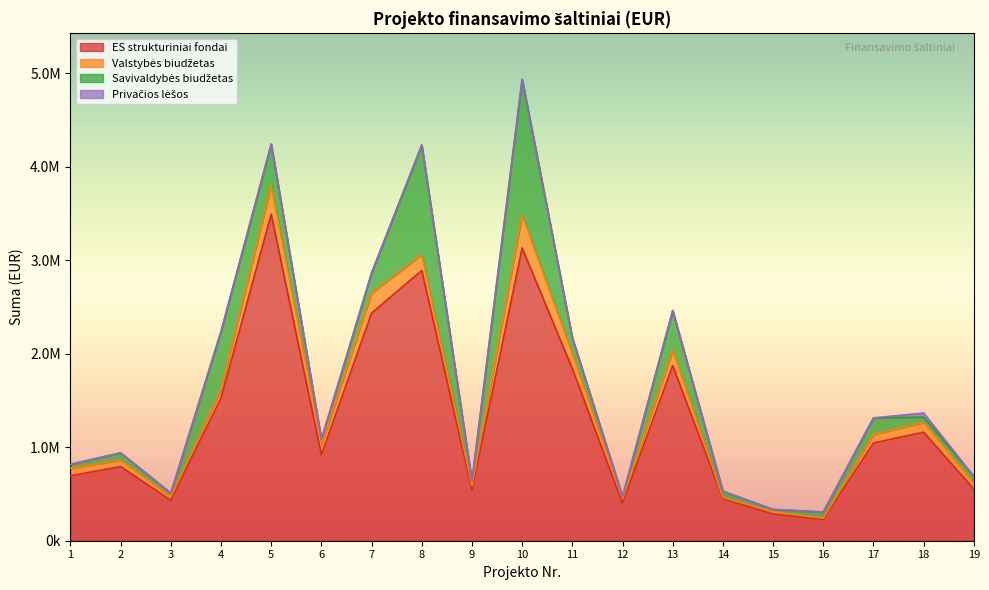

What is the difference between the maximum and second lowest values in the Savivaldybės biudžetas series?

1424224.6